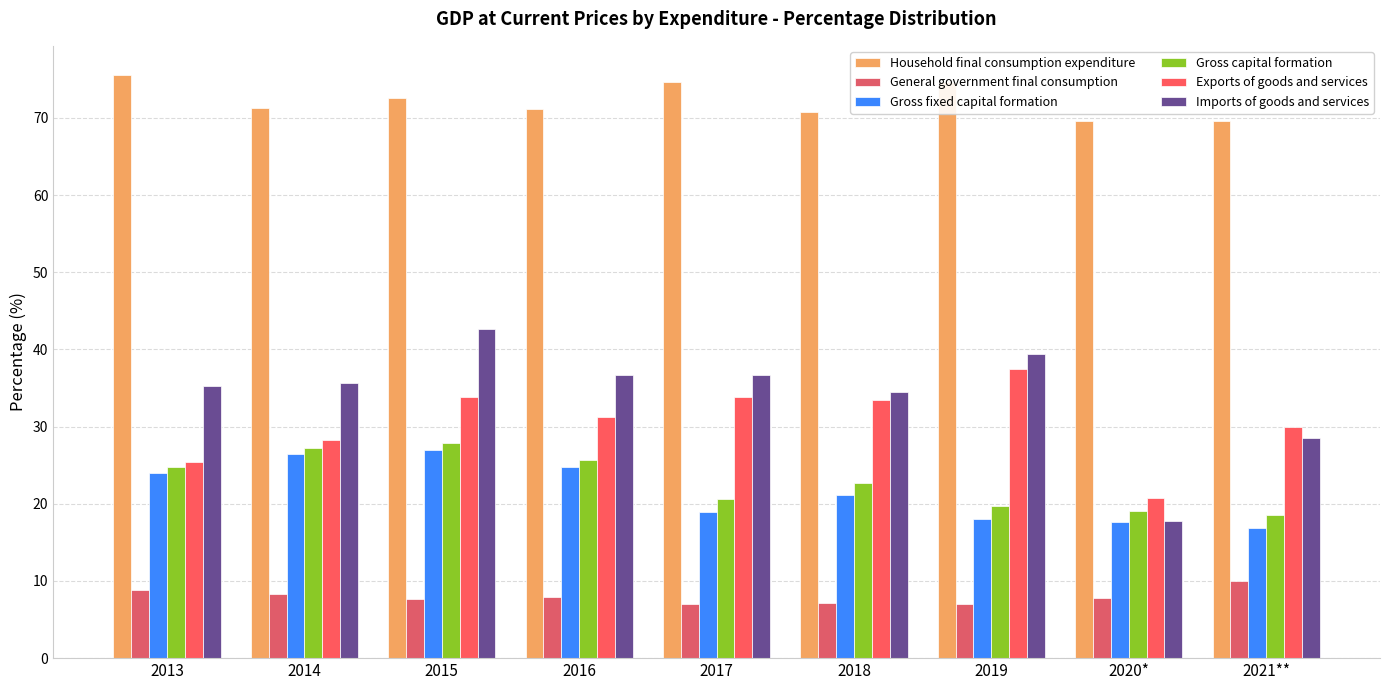

Count the number of data series in this chart.

6